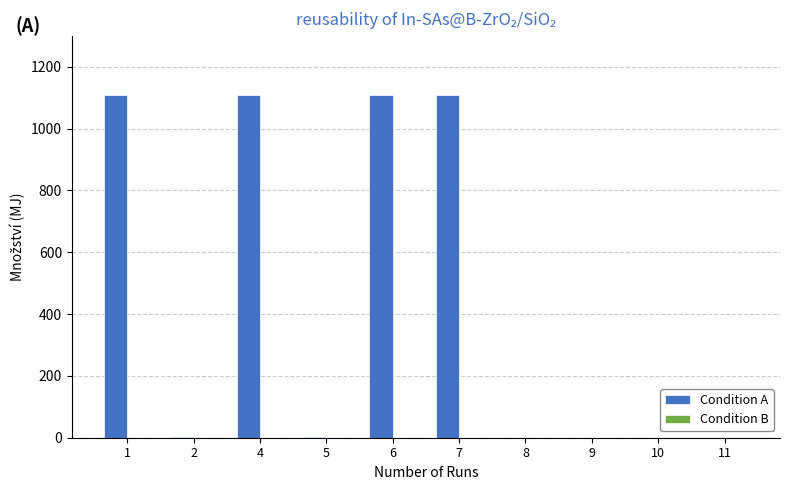

Is it true that the value at 8 is 618?

False